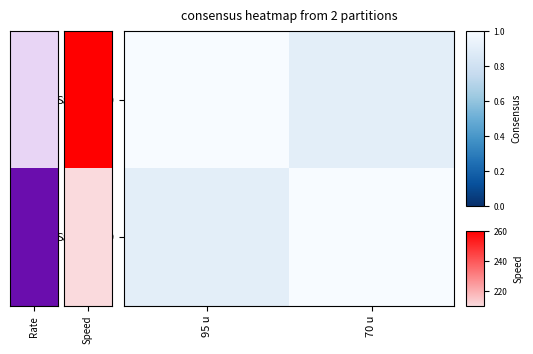

Reading left to right, list all the values displayed in this chart.

Sample_30: 95 u=1.0	70 u=0.9
Sample_29: 95 u=0.9	70 u=1.0